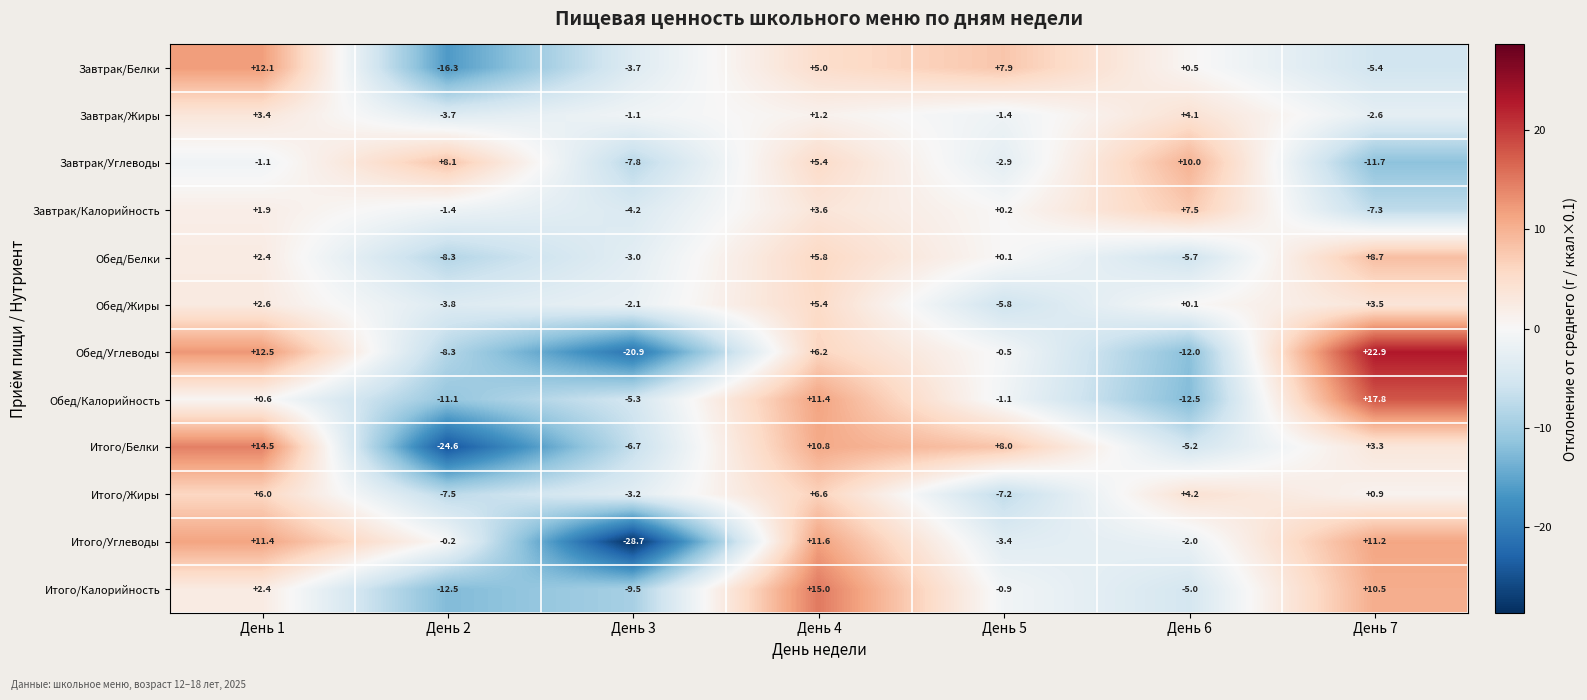

Which category has the highest value in the Обед/Жиры series?

День 4